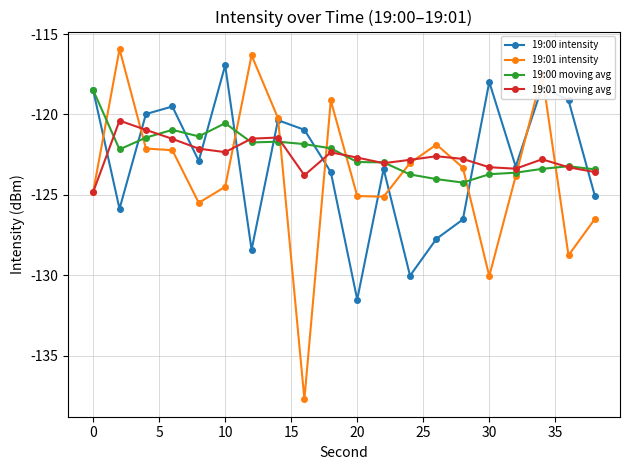

What is the lowest value of the 19:00 intensity series?

-131.5